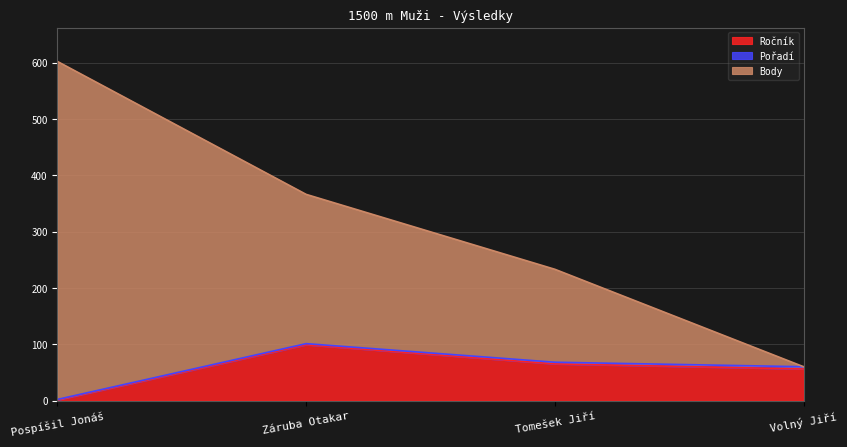

Is it true that Ročník equals 99 at Záruba Otakar?

True